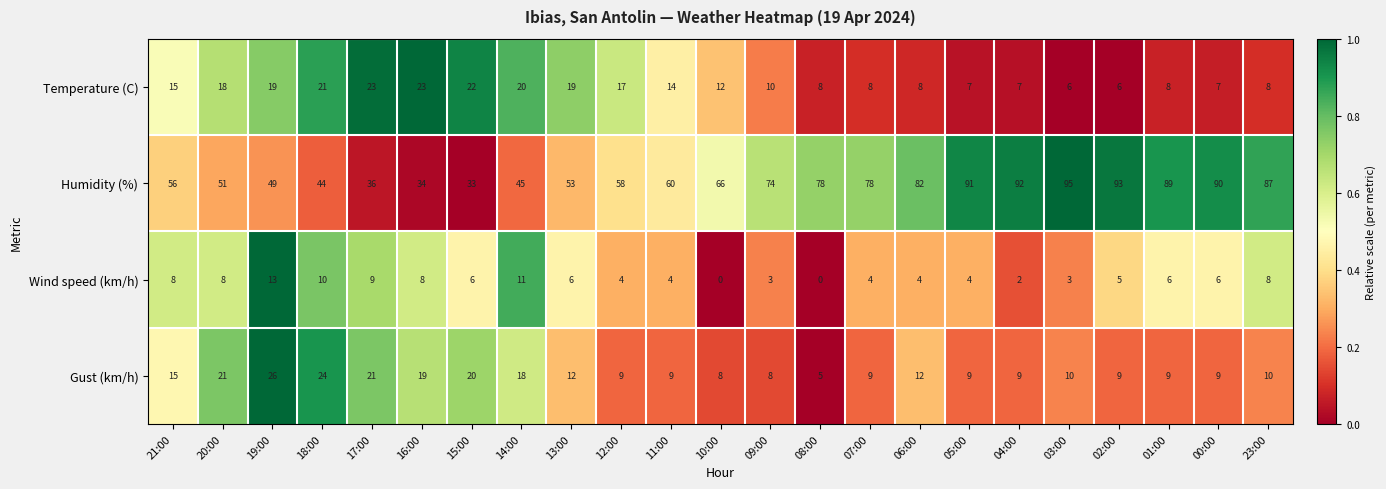

How many data points does each series have?

23